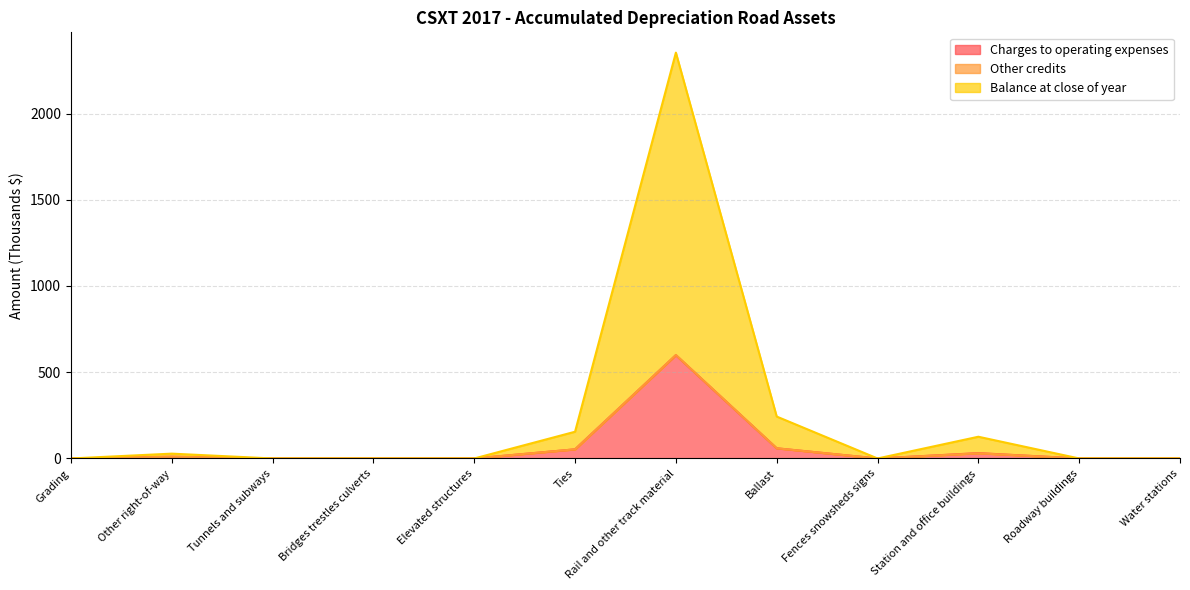

In Balance at close of year, how many points are lower than both neighbors (excluding endpoints)?

1